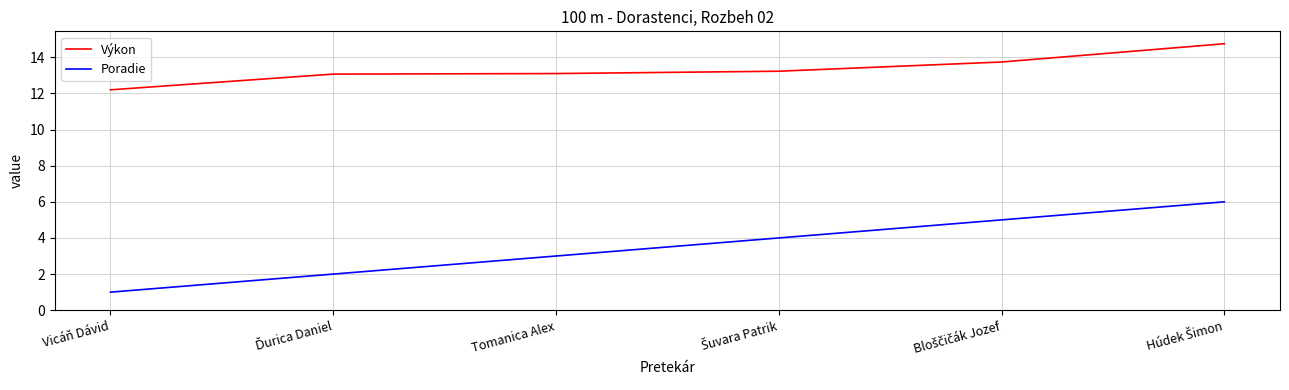

What position from the right is Vicáň Dávid?

6